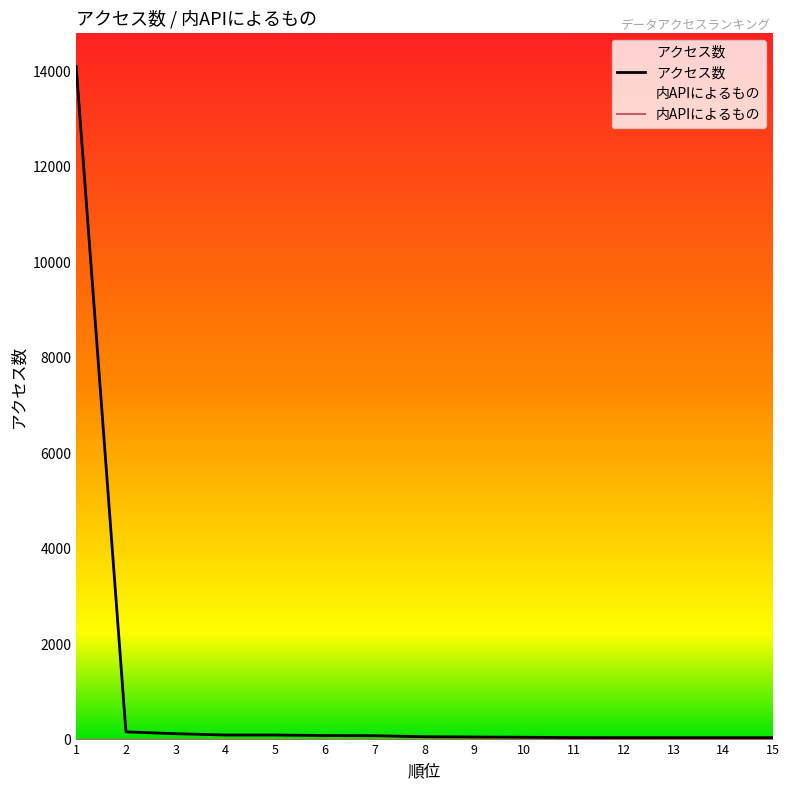

What are all the series names shown in the legend?

アクセス数, 内APIによるもの